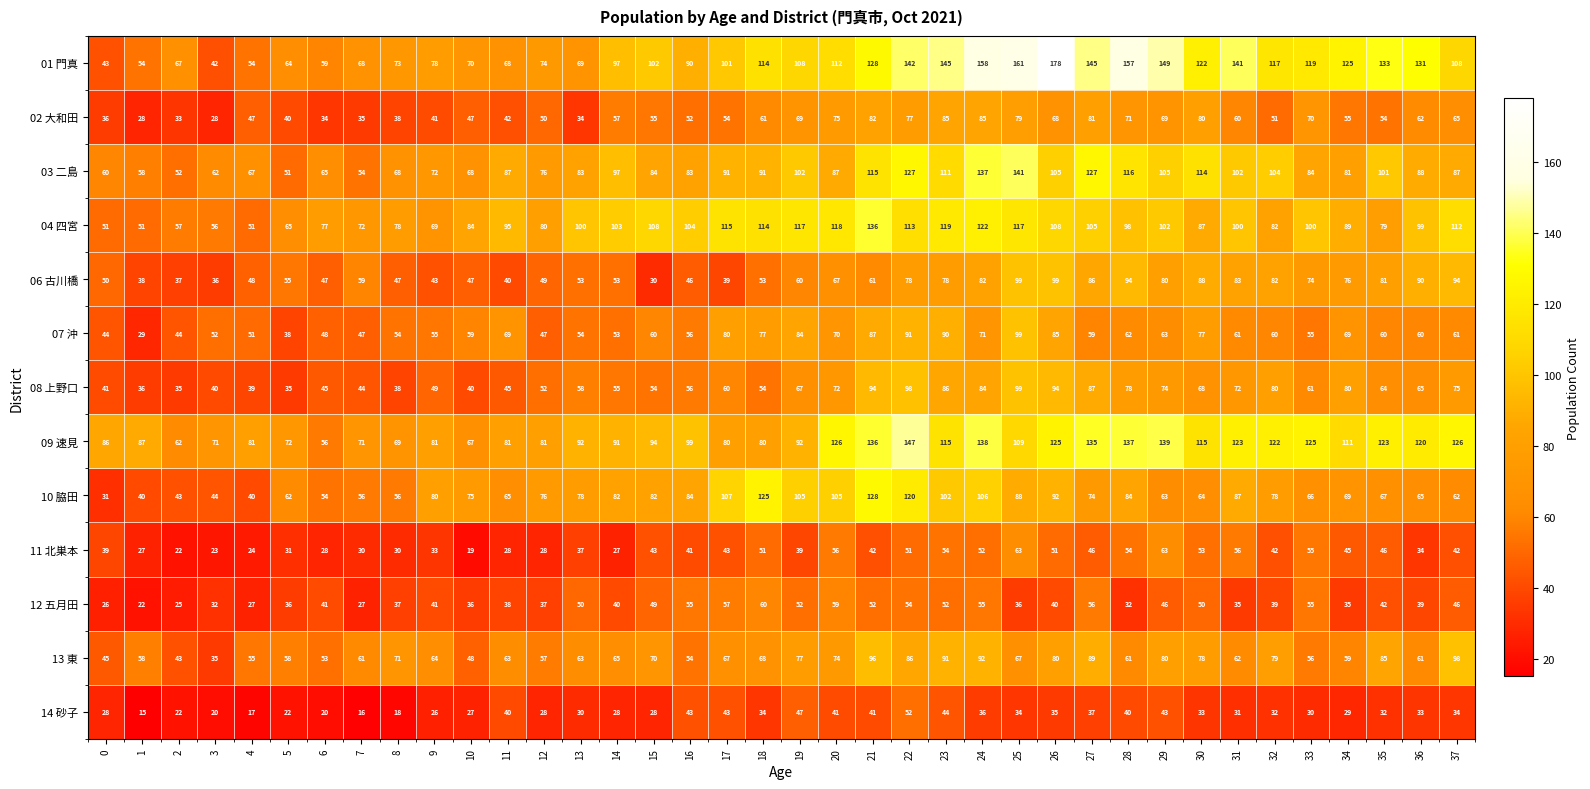

Read the 07 沖 value at 9.

55